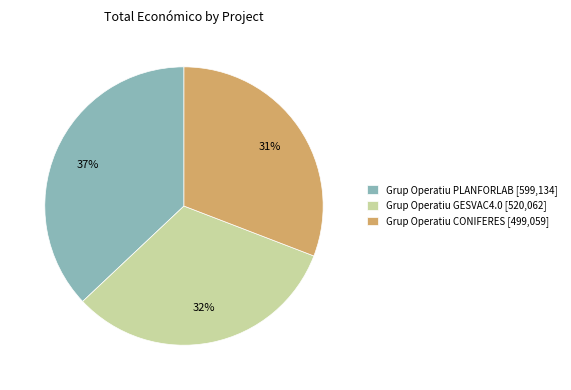

Which category has the biggest portion of the pie?

Grup Operatiu PLANFORLAB